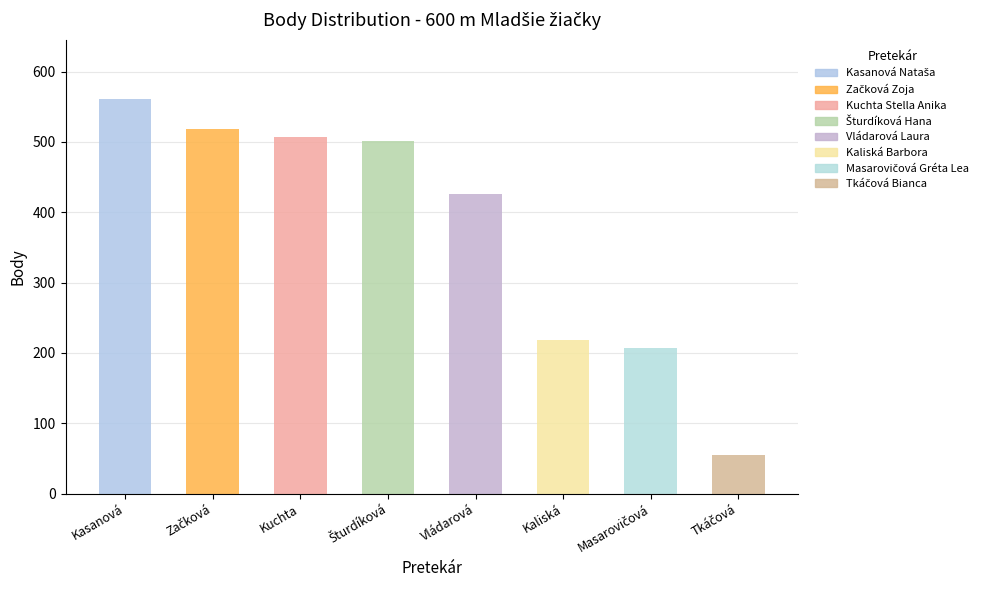

What position from the left is Vládarová Laura?

5